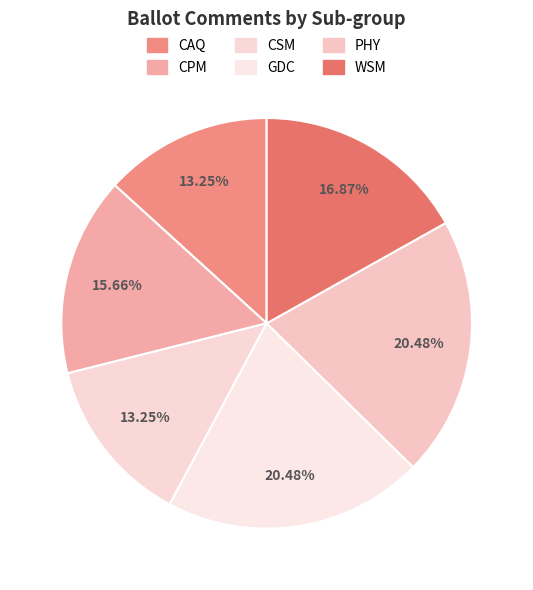

To the nearest percent, what percentage of the pie is CSM?

13%